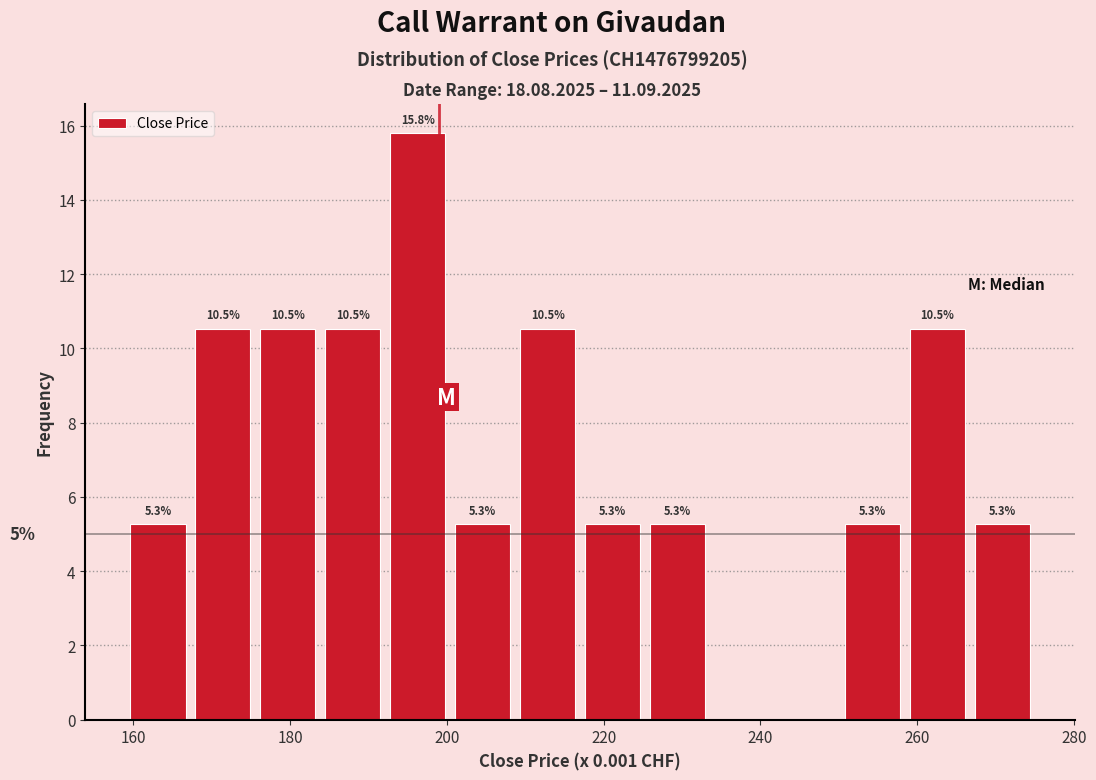

Which range on the x-axis has the tallest bar?

192 to 200